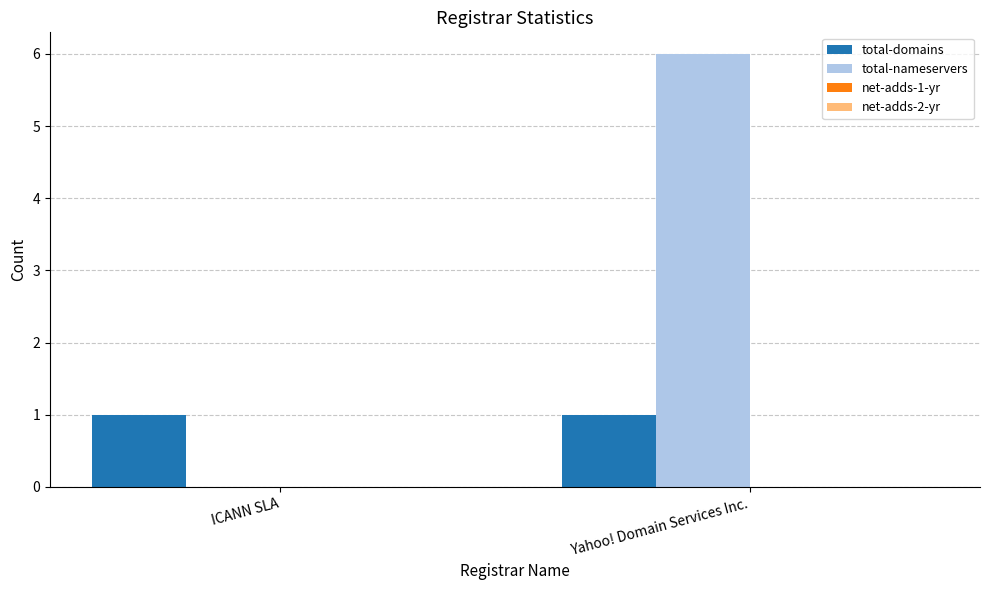

Reading right to left, extract all data points from this chart.

total-domains: Yahoo! Domain Services Inc.=1	ICANN SLA=1
total-nameservers: Yahoo! Domain Services Inc.=6	ICANN SLA=0